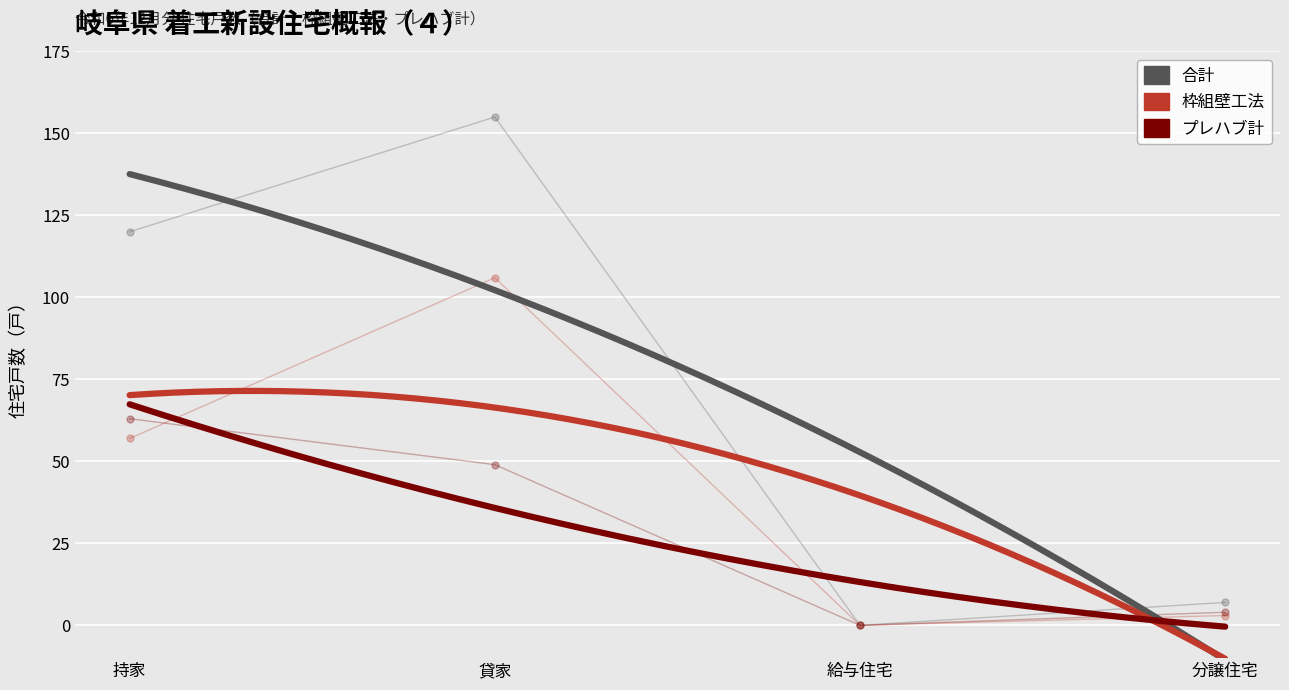

At how many categories does at least one series exceed 113?

2